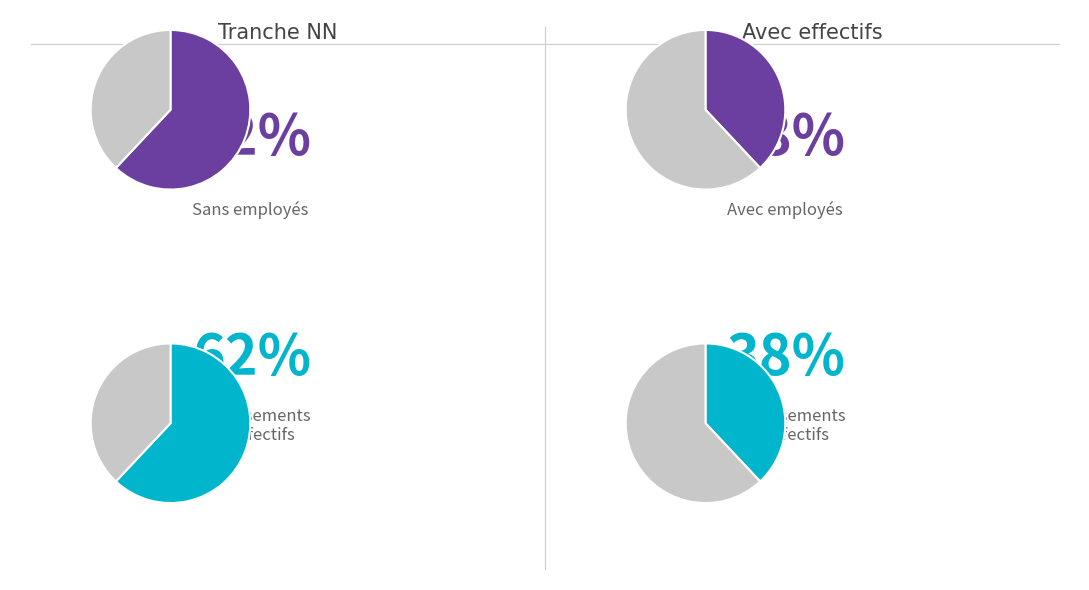

Does NN represent more than half of the total?

Yes